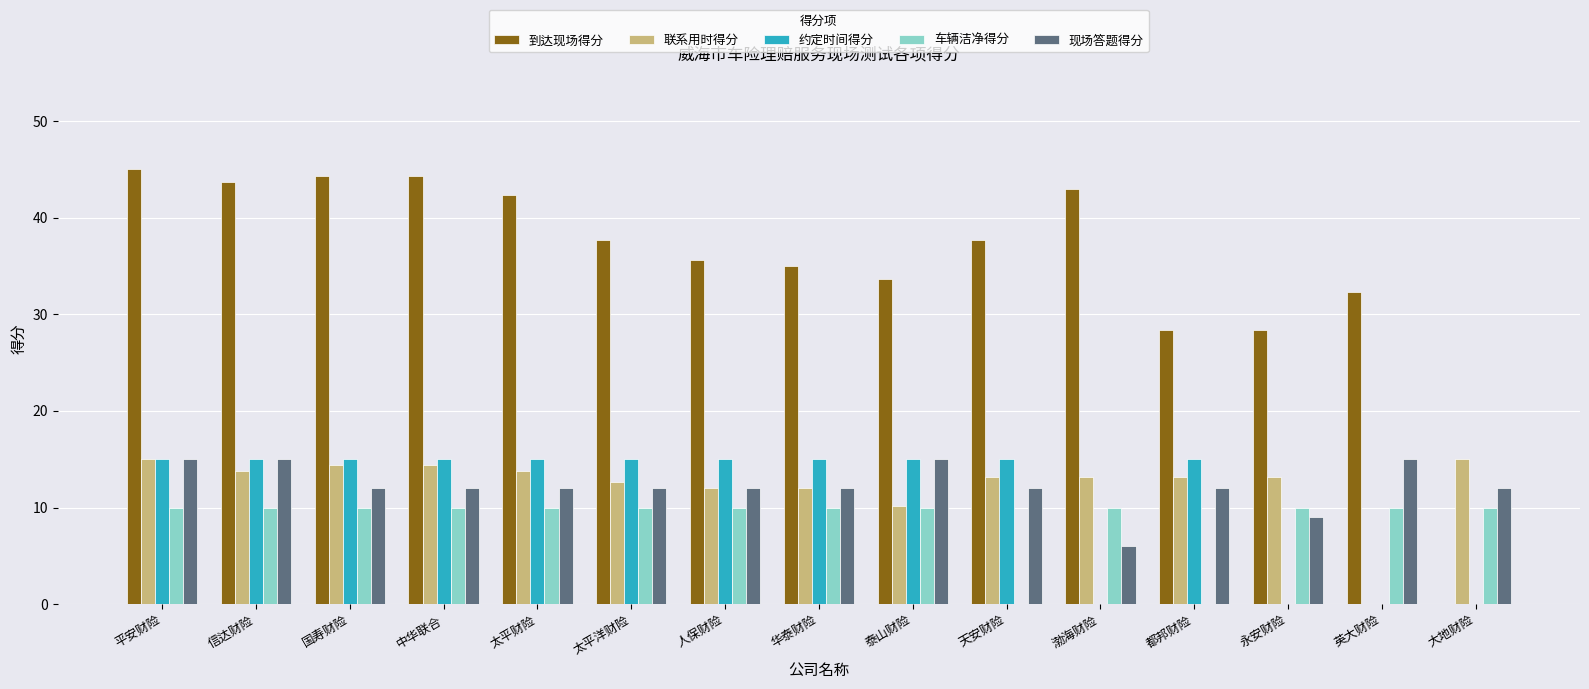

What is the greatest value displayed?

45.0